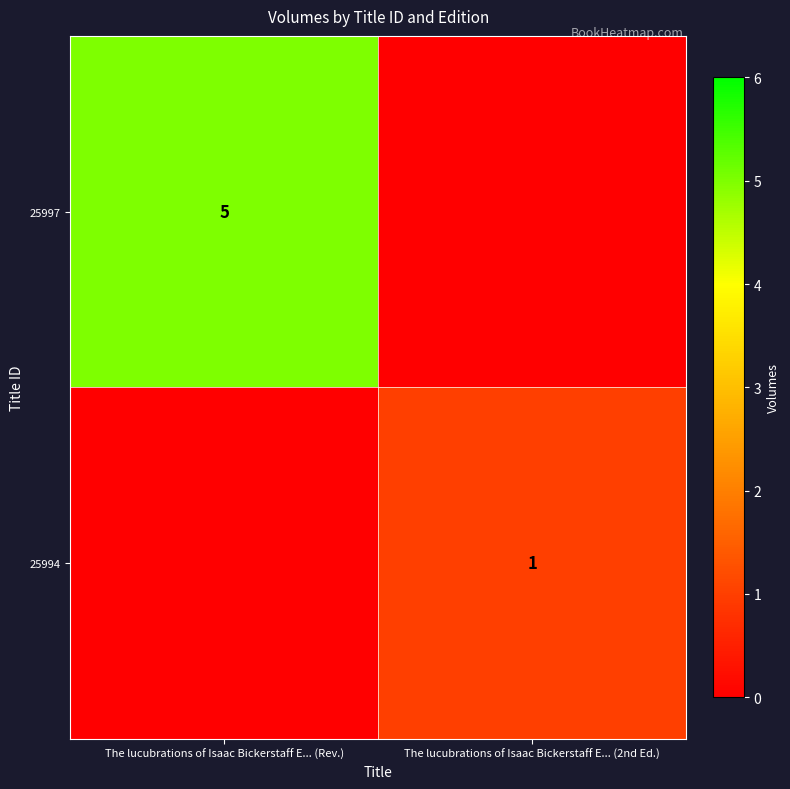

At how many categories does at least one series exceed 3?

1